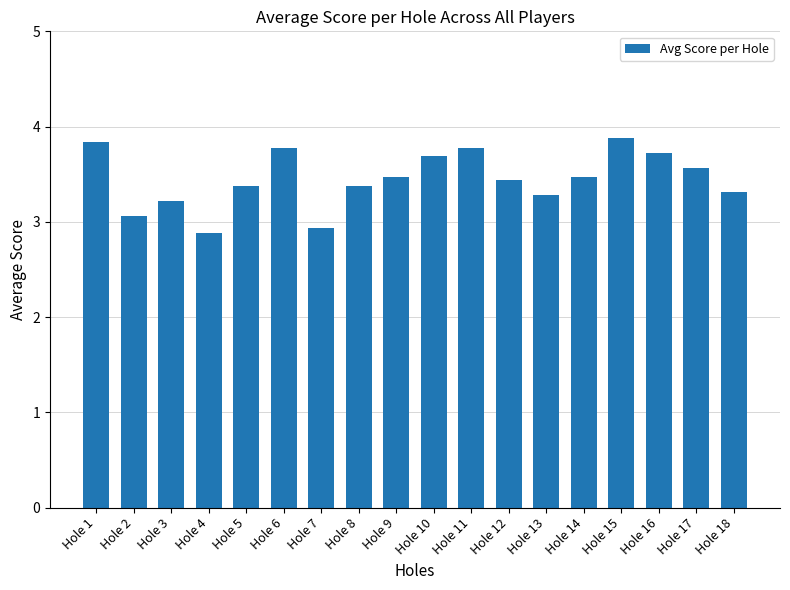

Read the value at Hole 9.

3.5